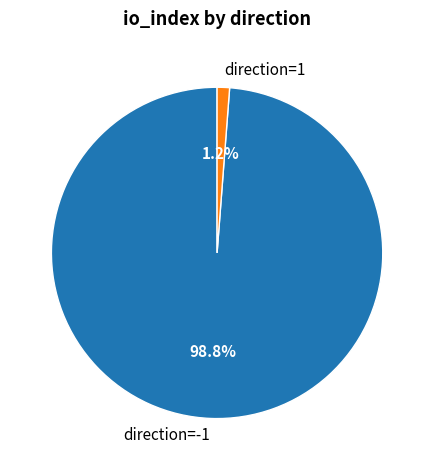

What percentage do direction=1 and direction=-1 together represent?

100.0%